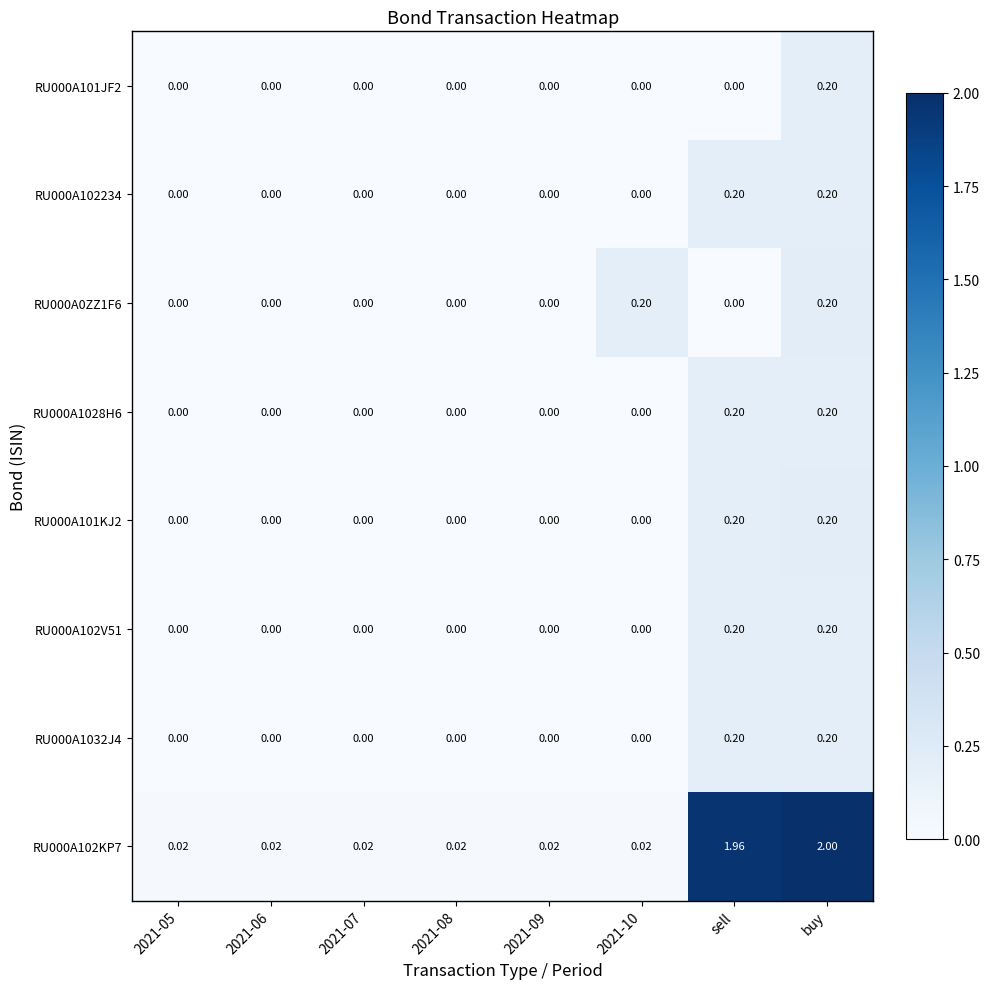

Is the value of RU000A1032J4 at sell greater than the value of RU000A102234 at 2021-10?

Yes